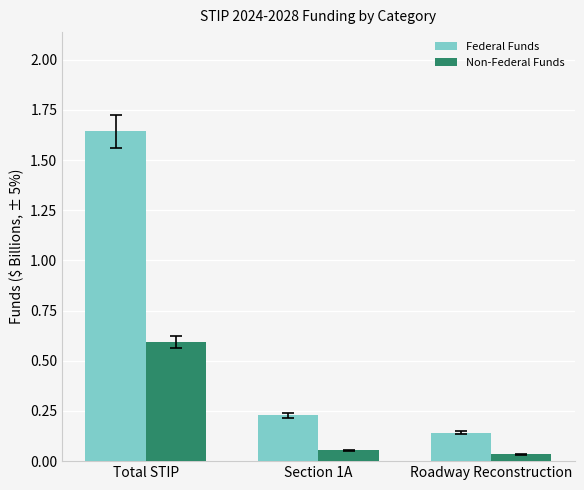

At which category does the chart reach its peak across all series?

Total STIP